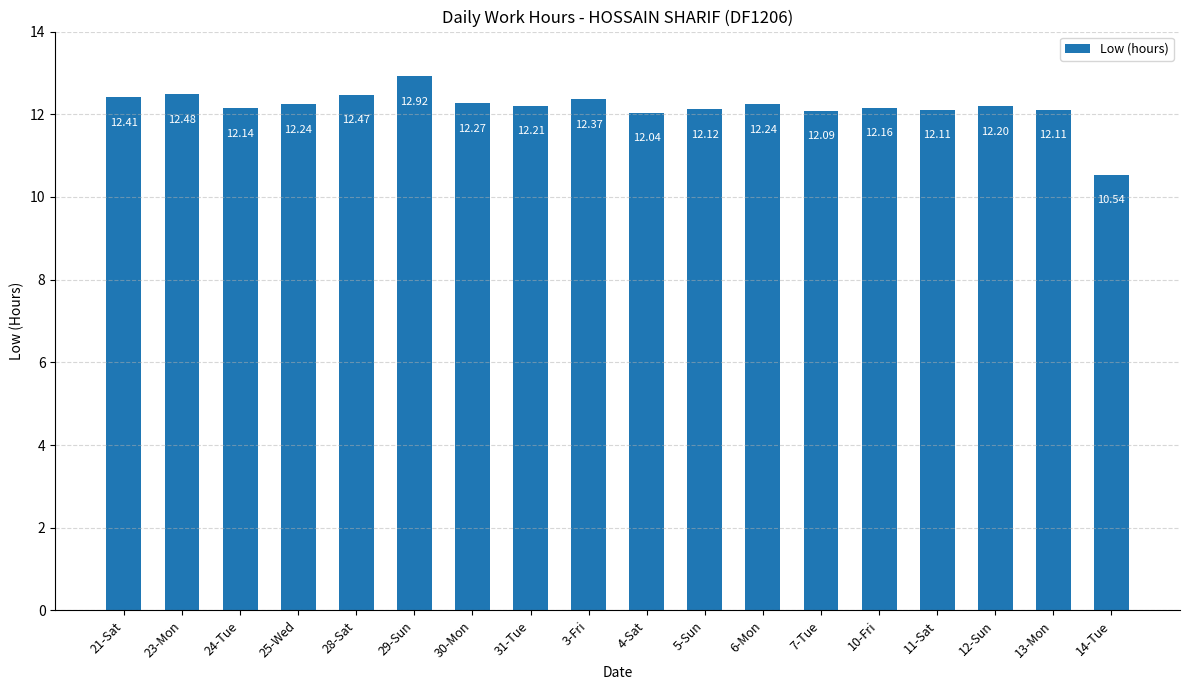

Reading right to left, extract all data points from this chart.

10.5	12.1	12.2	12.1	12.2	12.1	12.2	12.1	12.0	12.4	12.2	12.3	12.9	12.5	12.2	12.1	12.5	12.4